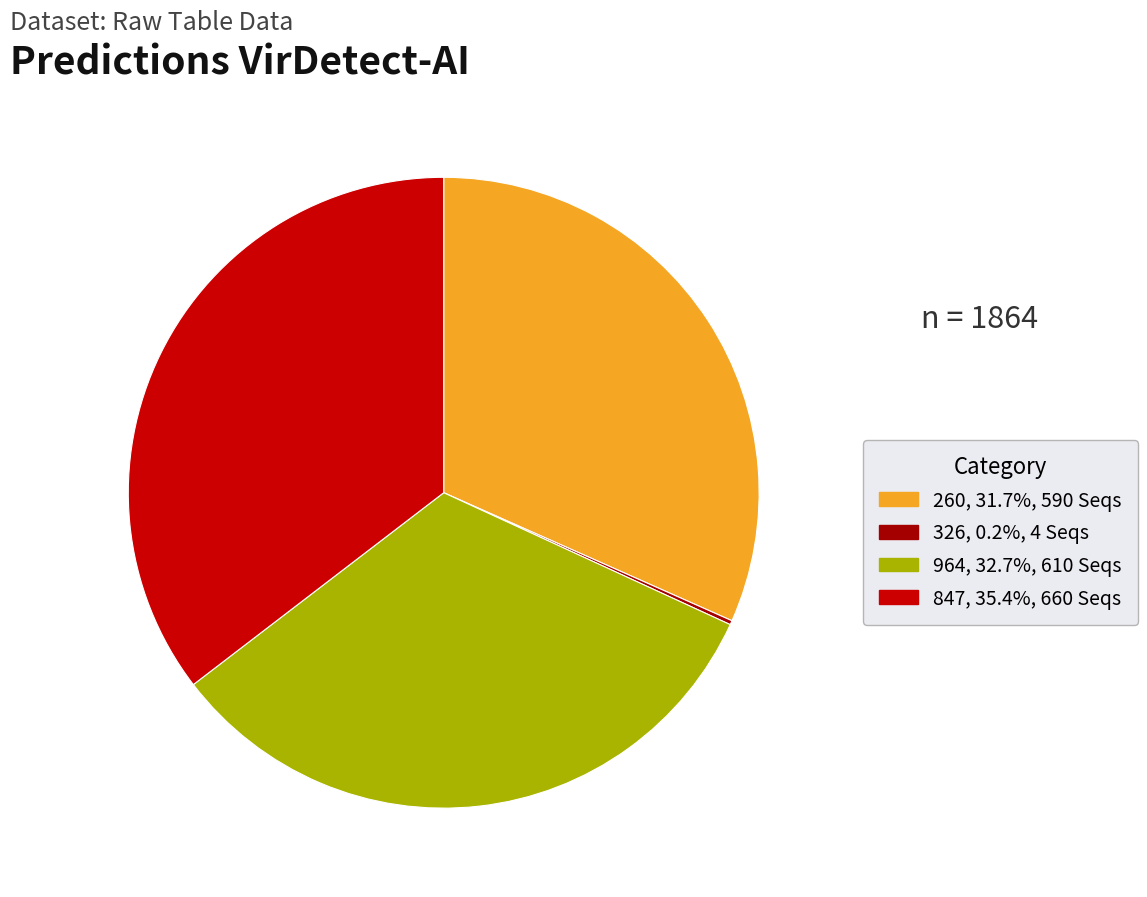

To the nearest percent, what portion does 847 represent?

35%